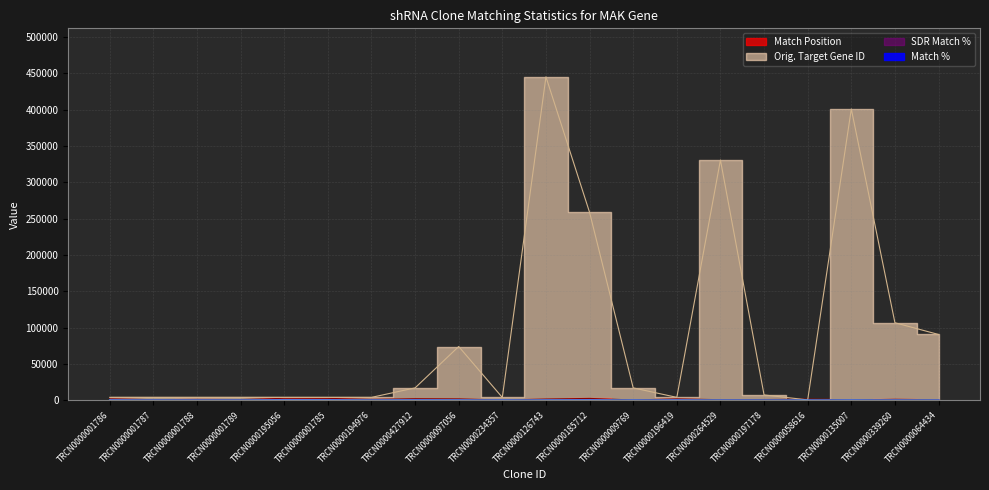

Reading left to right, list all the values displayed in this chart.

Match Position: 2109	928	1229	1104	2854	2759	1291	2264	2017	439	1815	2674	495	2020	863	1128	1488	402	1441	807
Orig. Target Gene ID: 4117	4117	4117	4117	4117	4117	4117	17152	74055	4016	445007	258632	17152	4117	330577	7444	654	400830	106763	90624
Match %: 100	100	100	100	100	100	100	95	90	90	85	81	90	90	90	85	85	85	80	80
SDR Match %: 100	100	100	100	100	100	100	95	95	95	95	90	89	89	89	89	89	89	89	89